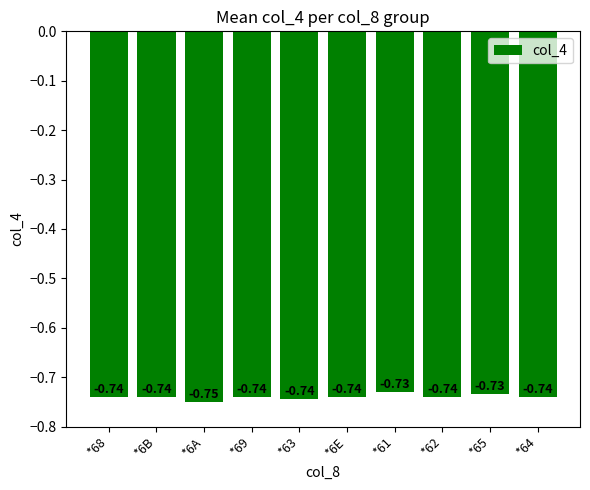

What is the label of the 9th bar from the left?

*65